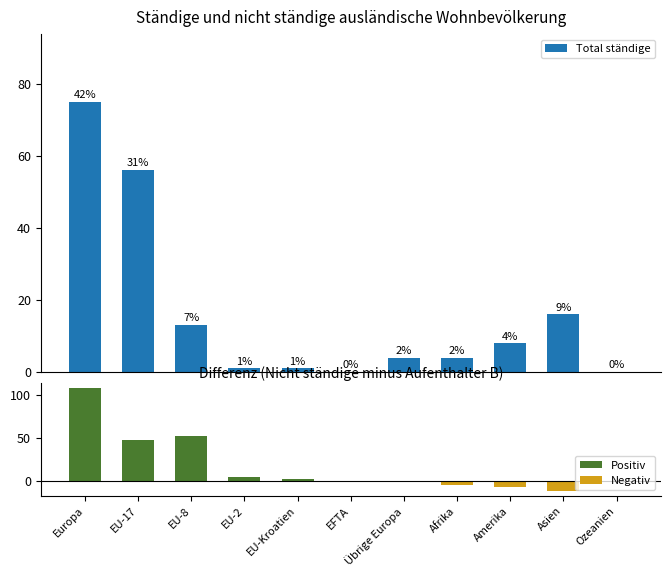

List the labels in order of value, largest first.

Europa, EU-17, Asien, EU-8, Amerika, Übrige Europa, Afrika, EU-2, EU-Kroatien, EFTA, Ozeanien